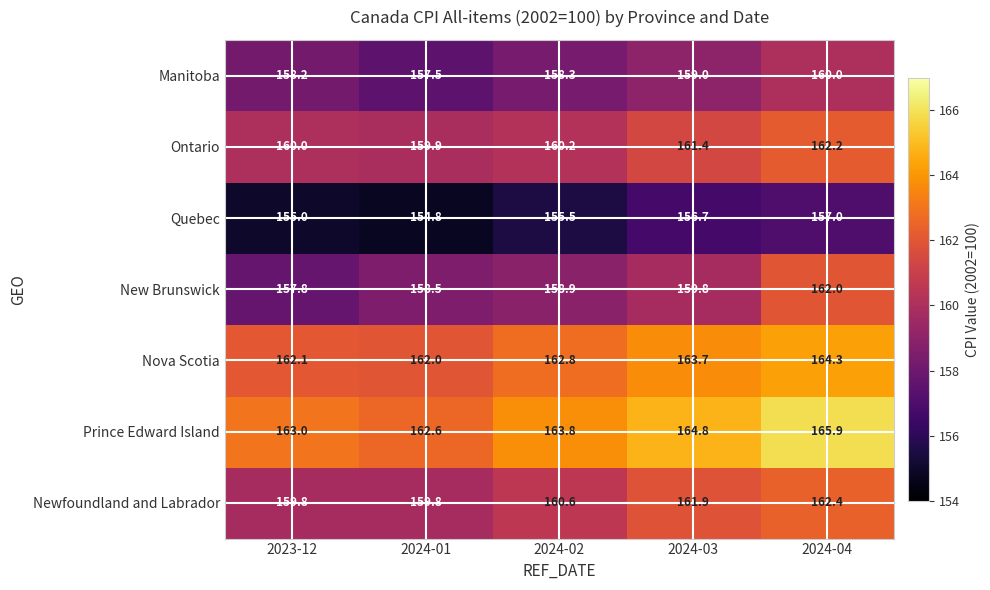

Where does the Newfoundland and Labrador series first go above 160?

2024-02